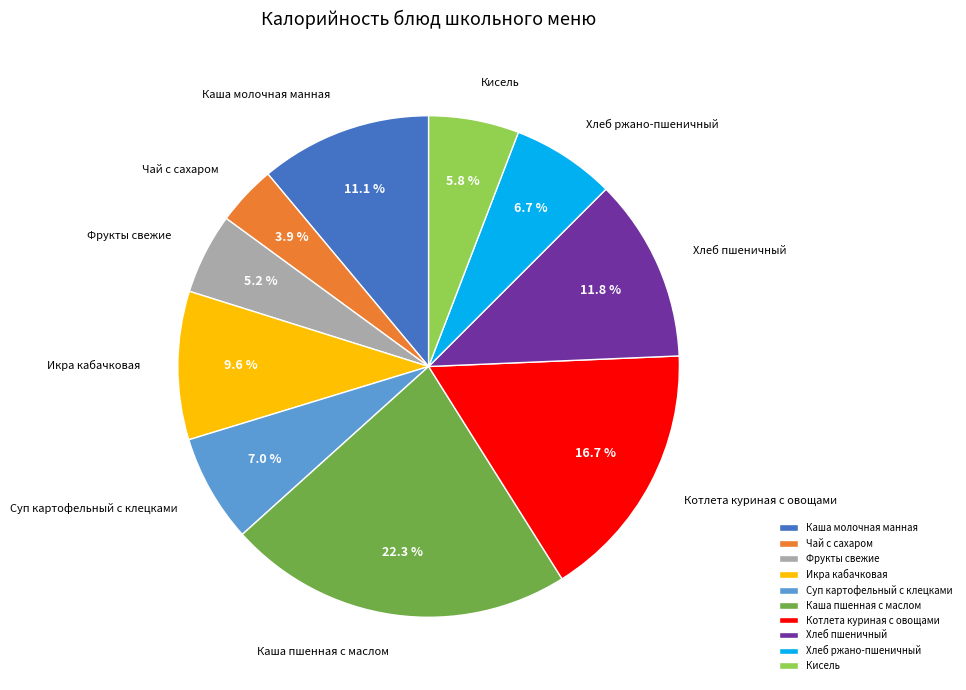

To the nearest percent, what percentage of the pie is Икра кабачковая?

10%